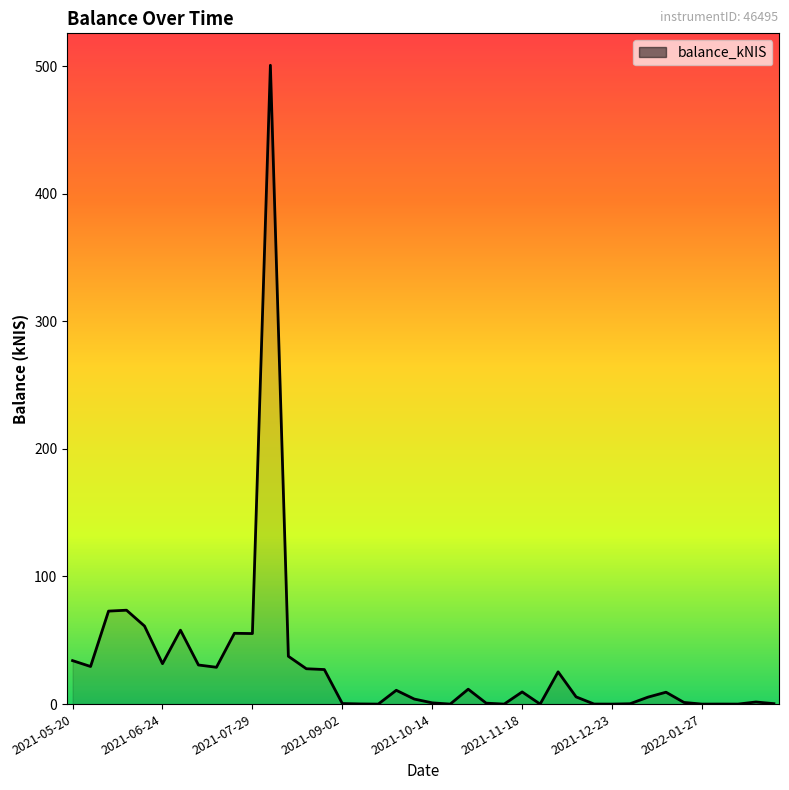

What is the maximum value shown in the chart?

500.6